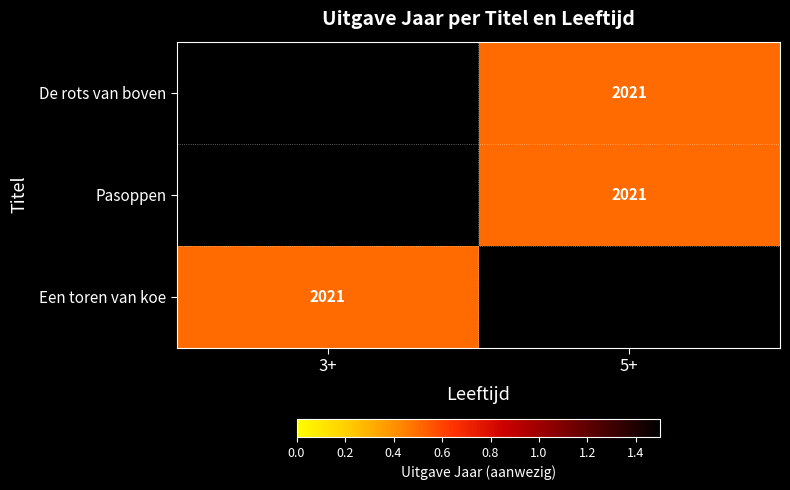

The value of De rots van boven at 5+ is 1411.2. True or false?

False